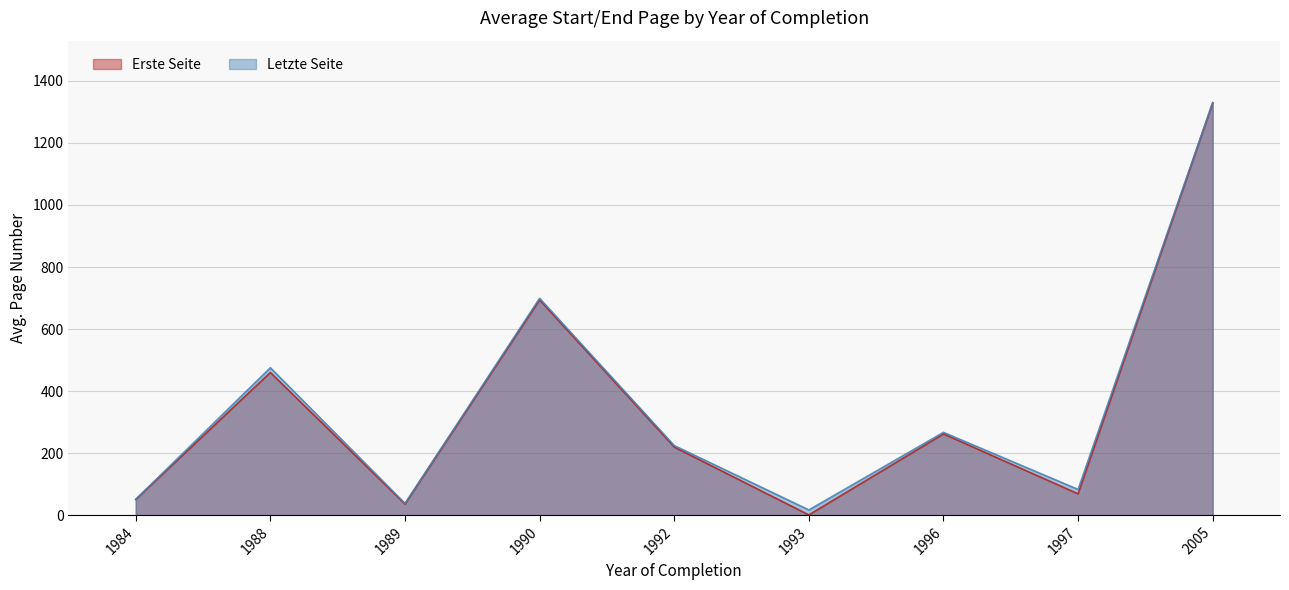

What is the difference between the maximum and second lowest values in the Letzte Seite series?

1292.0